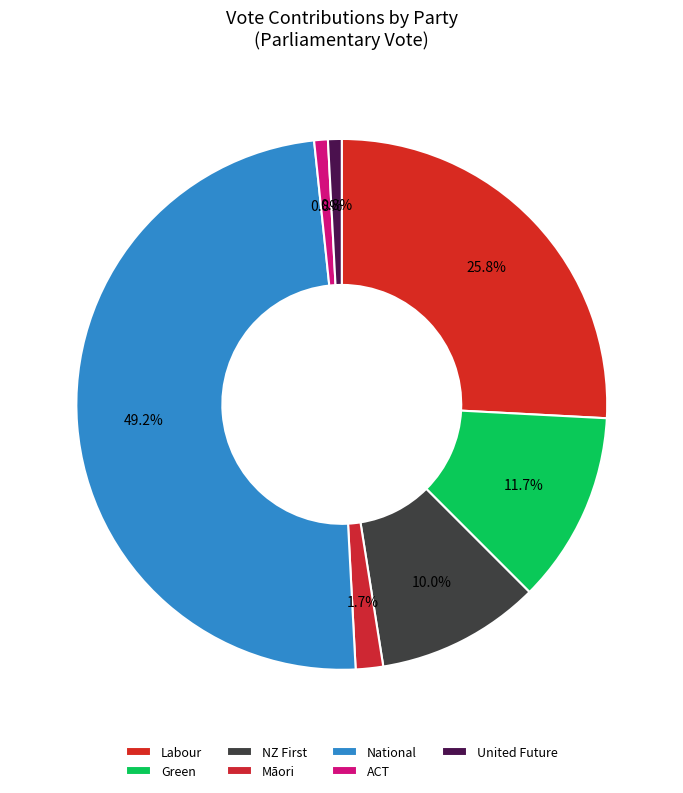

Count the number of slices in the pie.

7